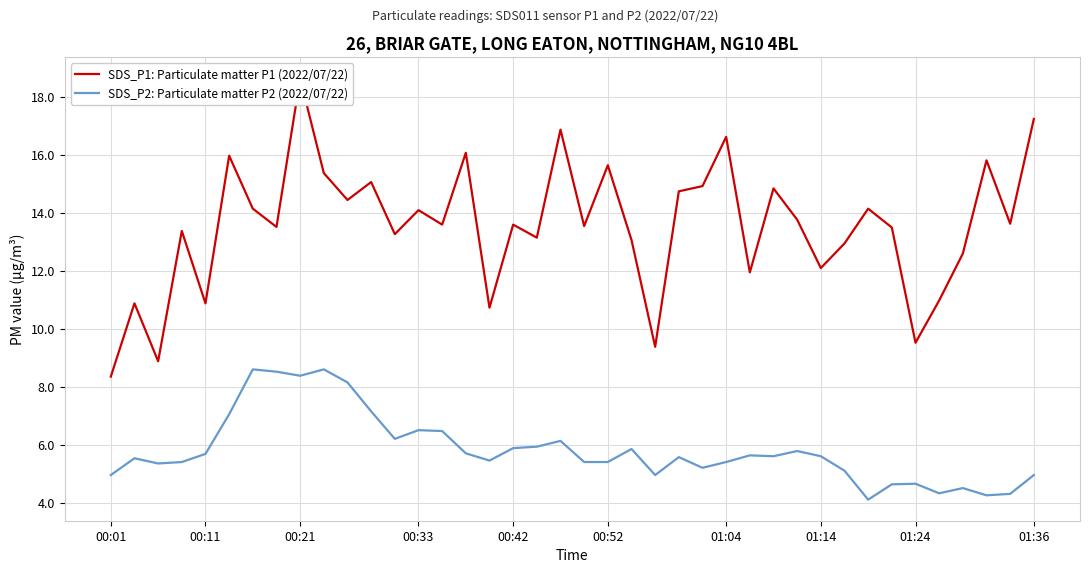

Where is SDS_P2: Particulate matter P2 (2022/07/22) nearest to the value 6?

18